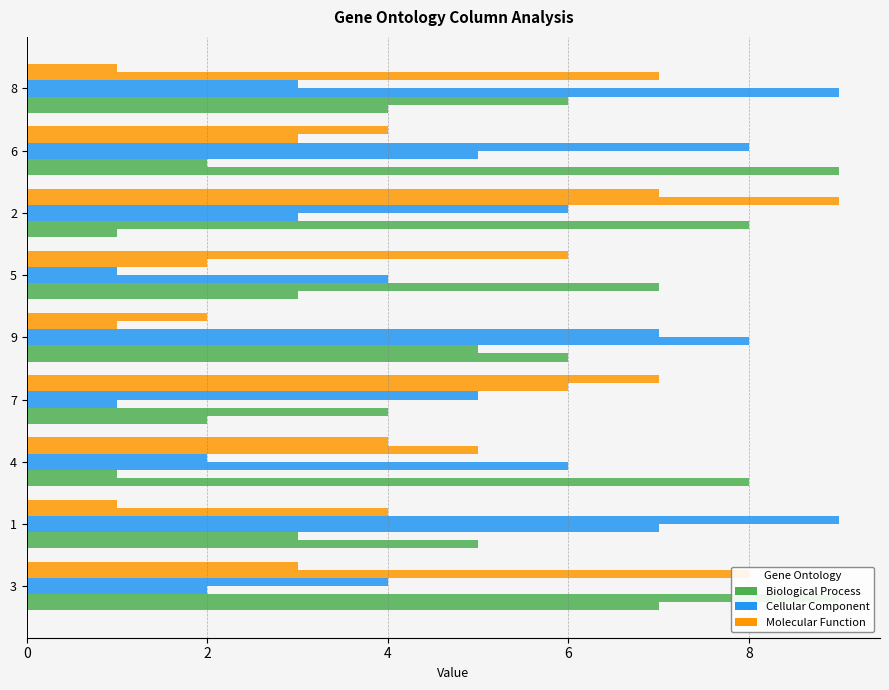

Which series has the largest range (max minus min)?

col_4